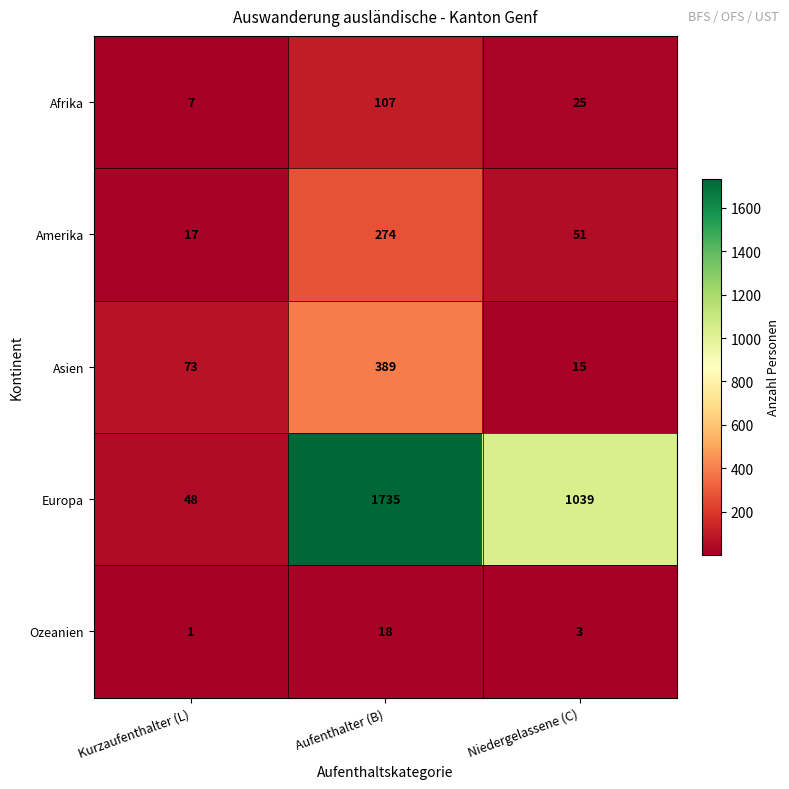

Which category has the lowest value in the Afrika series?

Kurzaufenthalter (L)